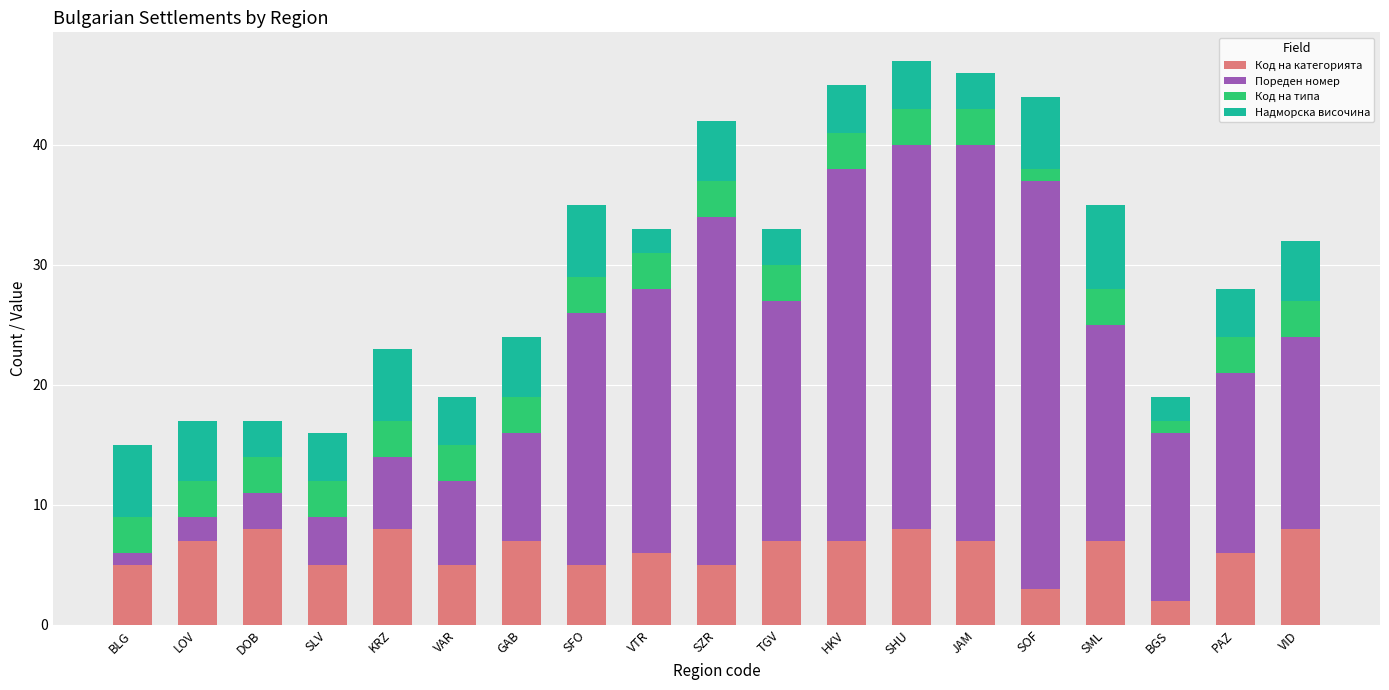

What is the total value across all series at DOB?

17